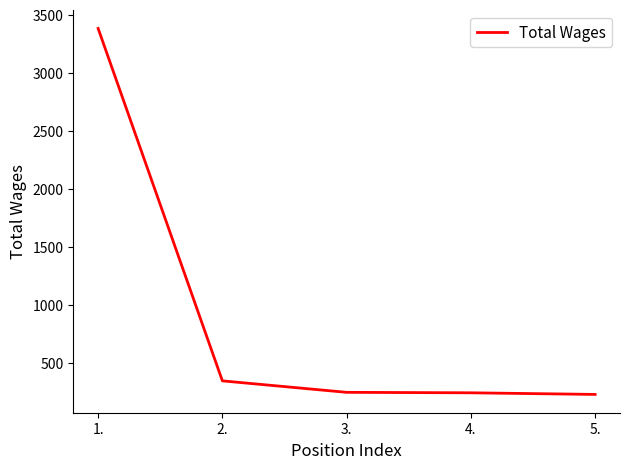

The value at 4. is 117. True or false?

False